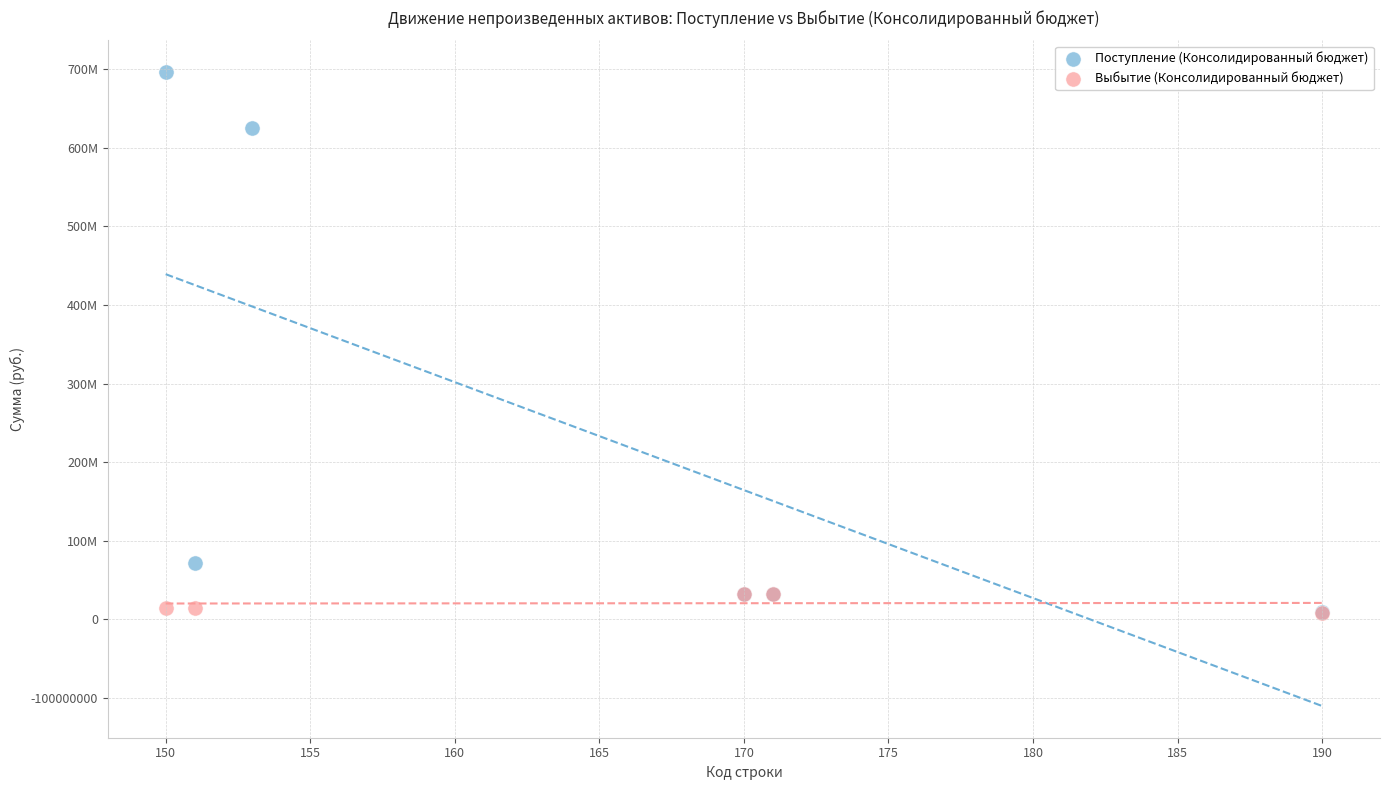

What are all the series names shown in the legend?

Поступление (Консолидированный бюджет), Выбытие (Консолидированный бюджет)